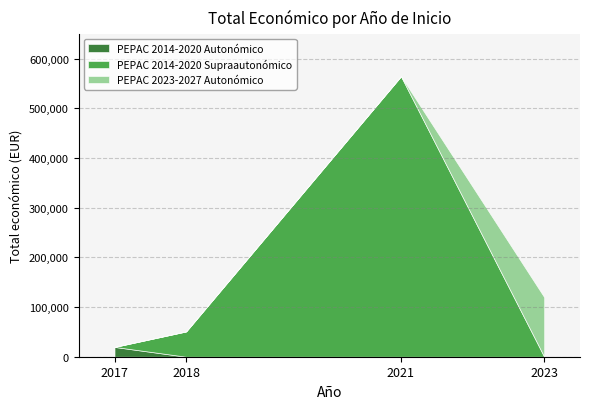

At which category is the sum across all series the highest?

2021